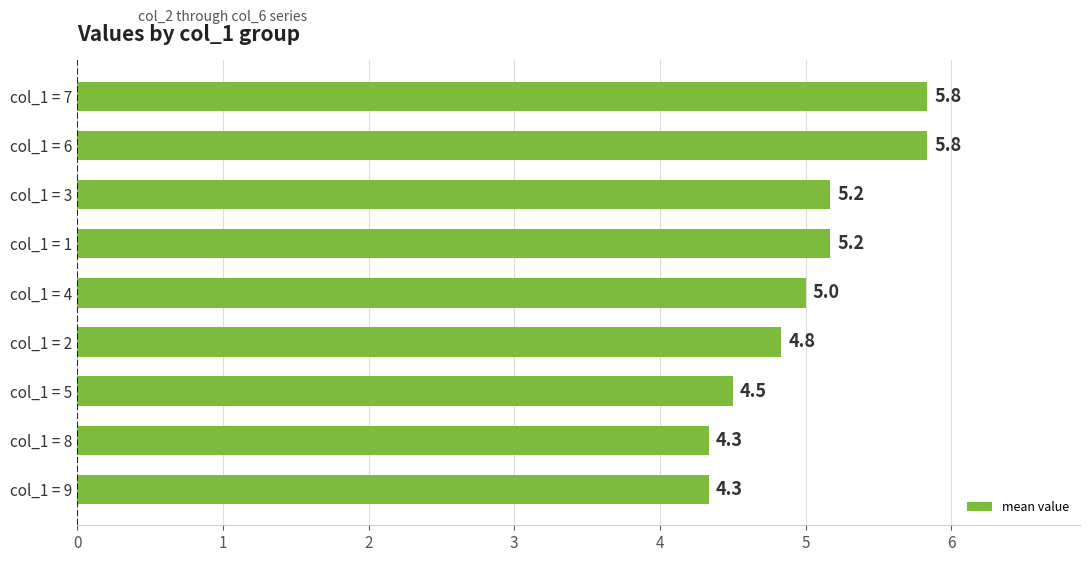

True or false: the data shows 3.1 at col_1 = 7.

False